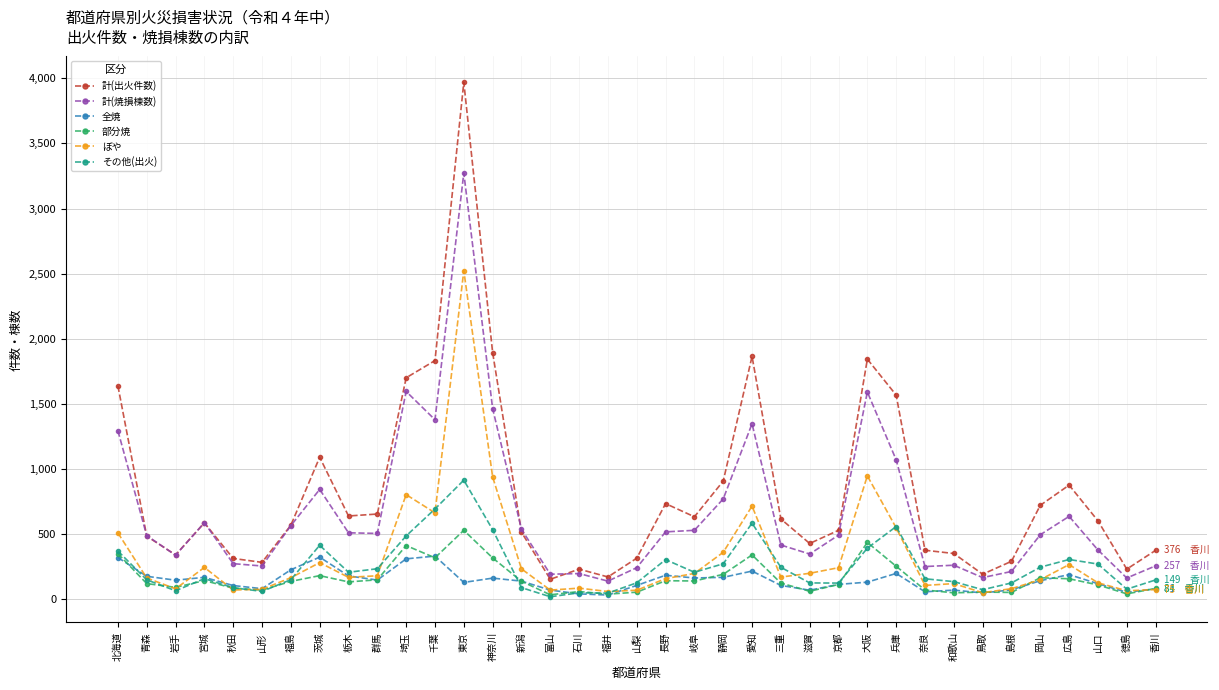

True or false: 計(出火件数) and 全焼 cross at least once.

False